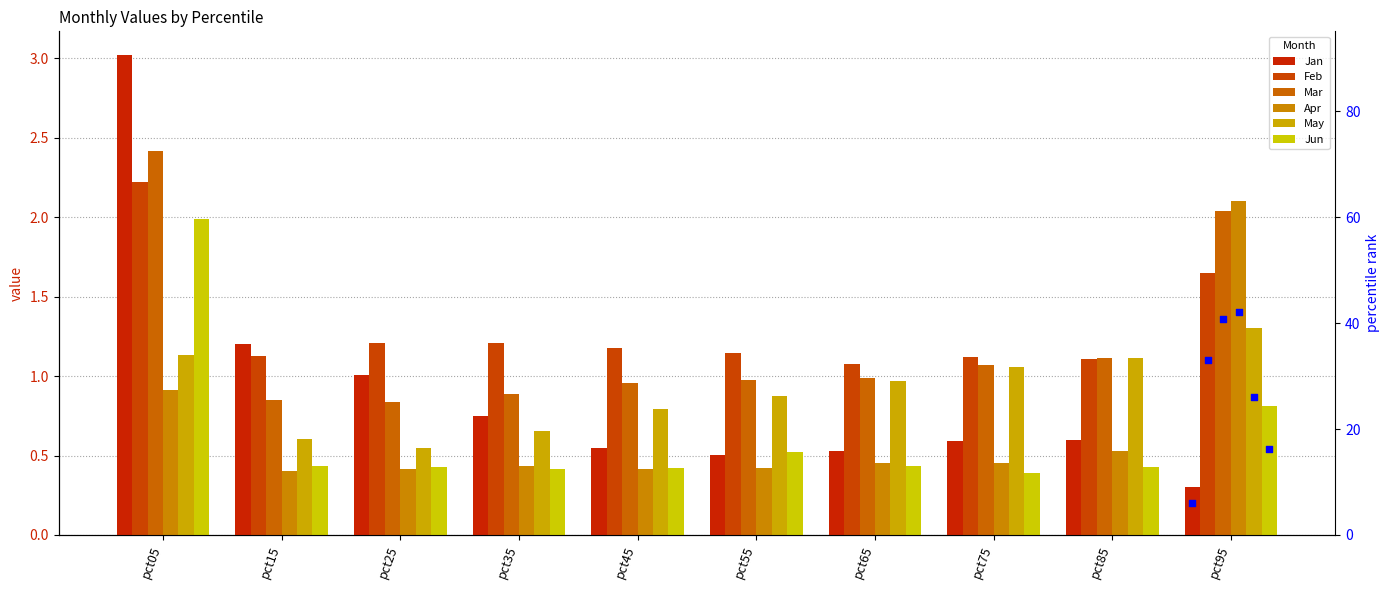

What is the total value across all series at pct55?

4.4